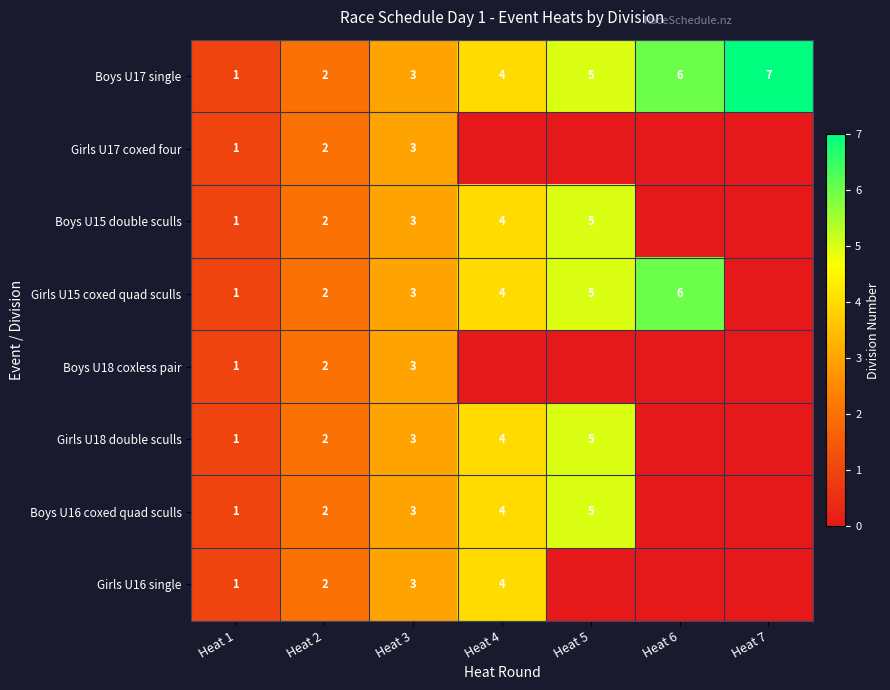

What is the spread (max minus min) of values at Heat 5?

5